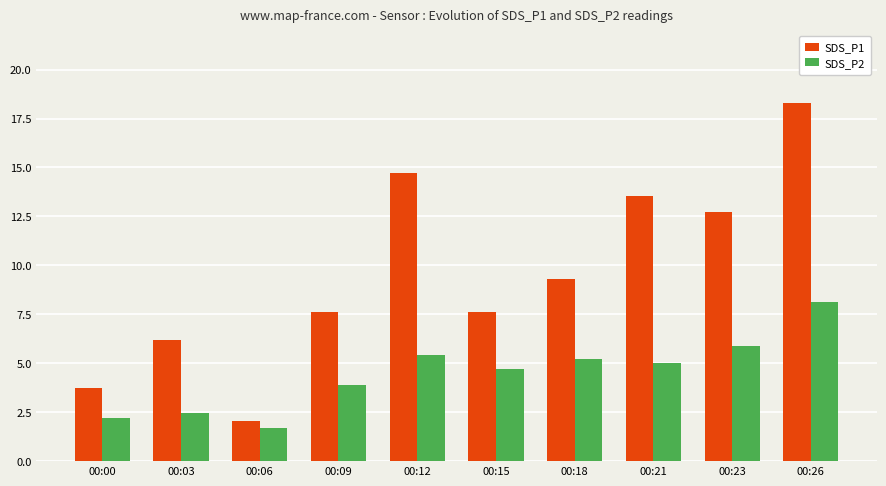

What is the difference between the maximum and minimum values in the SDS_P1 series?

16.2